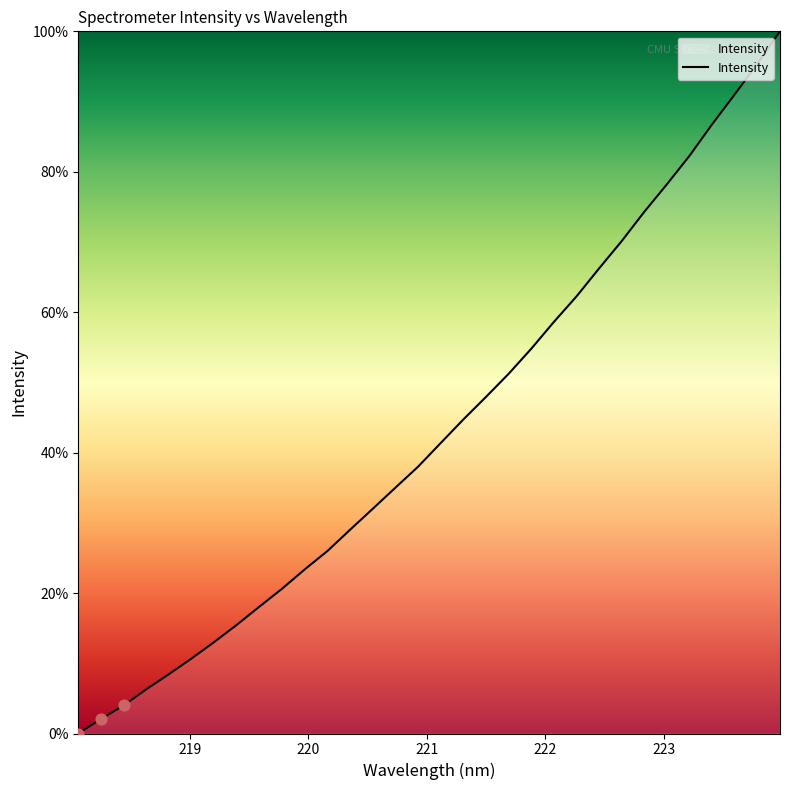

What is the difference between the maximum and minimum values?

100.0